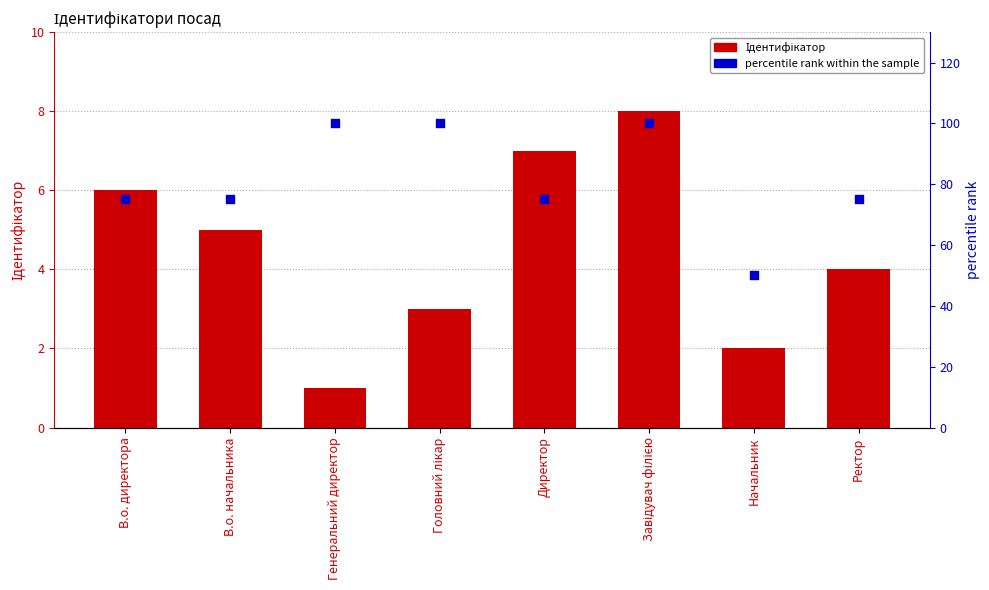

Which series has the largest total across all categories?

percentile rank within the sample